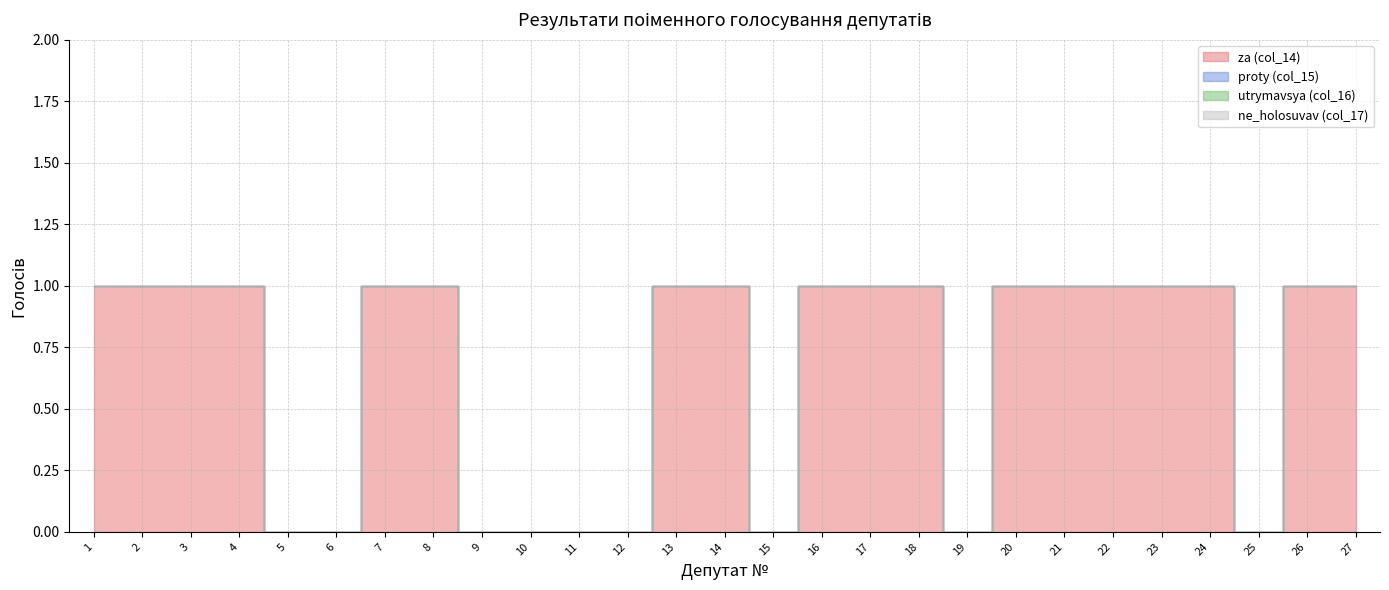

Reading left to right, list all the values displayed in this chart.

za (col_14): 1=1	2=1	3=1	4=1	5=0	6=0	7=1	8=1	9=0	10=0	11=0	12=0	13=1	14=1	15=0	16=1	17=1	18=1	19=0	20=1	21=1	22=1	23=1	24=1	25=0	26=1	27=1
proty (col_15): 1=0	2=0	3=0	4=0	5=0	6=0	7=0	8=0	9=0	10=0	11=0	12=0	13=0	14=0	15=0	16=0	17=0	18=0	19=0	20=0	21=0	22=0	23=0	24=0	25=0	26=0	27=0
utrymavsya (col_16): 1=0	2=0	3=0	4=0	5=0	6=0	7=0	8=0	9=0	10=0	11=0	12=0	13=0	14=0	15=0	16=0	17=0	18=0	19=0	20=0	21=0	22=0	23=0	24=0	25=0	26=0	27=0
ne_holosuvav (col_17): 1=0	2=0	3=0	4=0	5=0	6=0	7=0	8=0	9=0	10=0	11=0	12=0	13=0	14=0	15=0	16=0	17=0	18=0	19=0	20=0	21=0	22=0	23=0	24=0	25=0	26=0	27=0